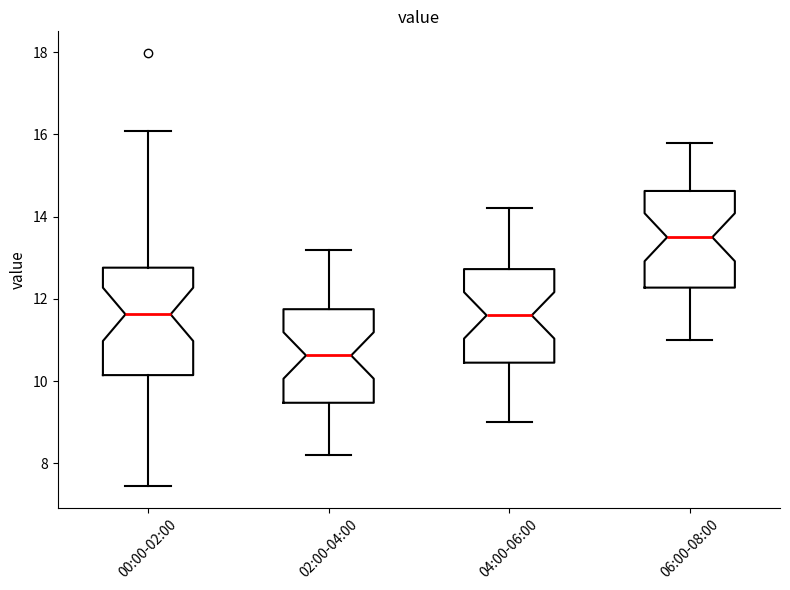

Where does the lower whisker of the box for 06:00-08:00 end on the y-axis? The values are not printed on the chart, so give them approximately, as read against the axis.

11.0